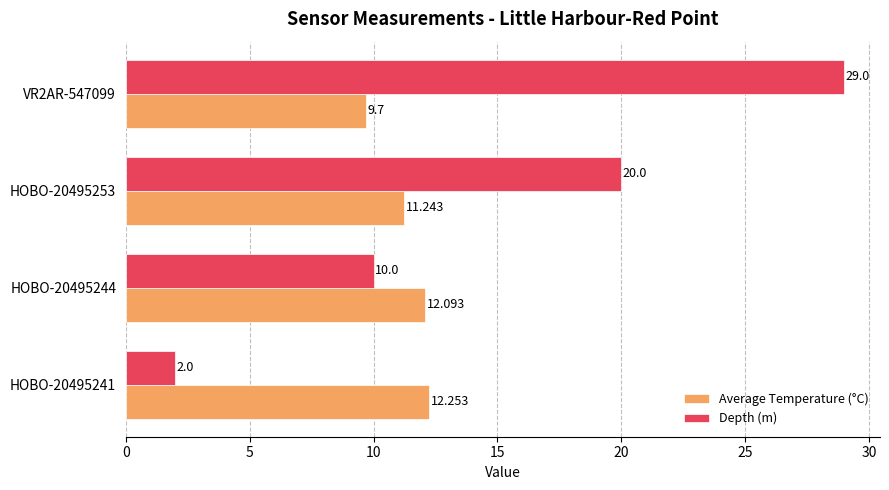

List the series in order of their peak value, highest first.

Depth (m), Average Temperature (°C)